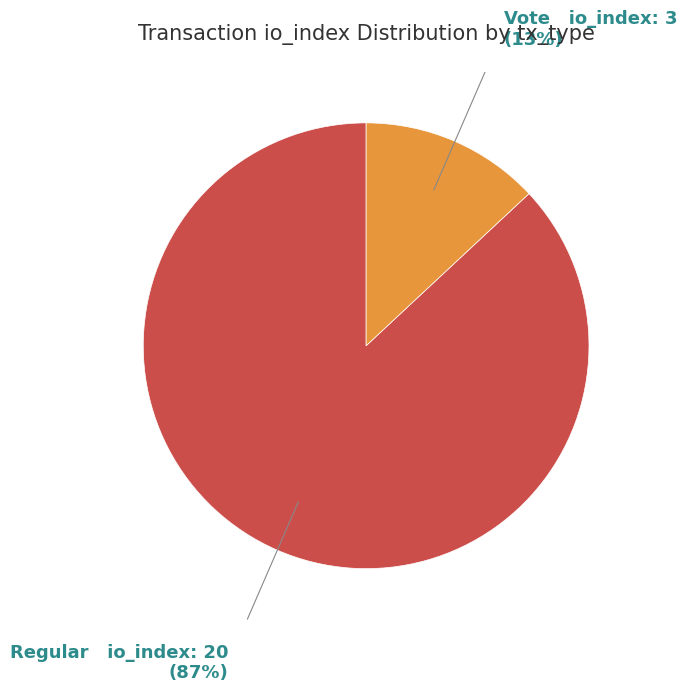

Do Regular and Vote together represent more than half of the pie?

Yes